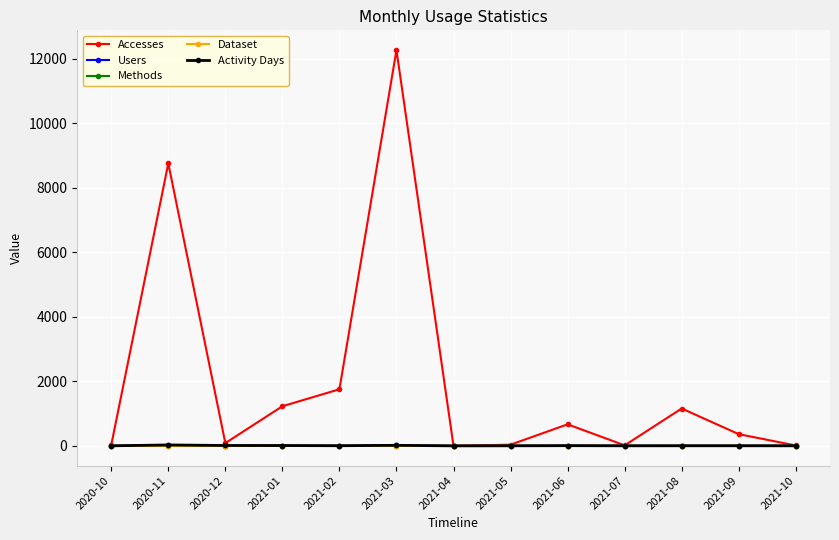

At how many categories does at least one series exceed 7961?

2